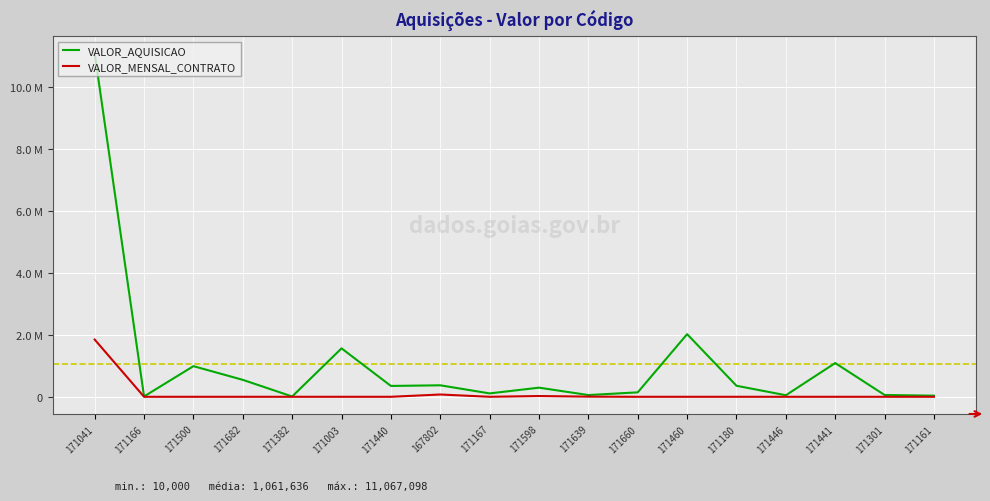

True or false: VALOR_AQUISICAO and VALOR_MENSAL_CONTRATO cross at least once.

False